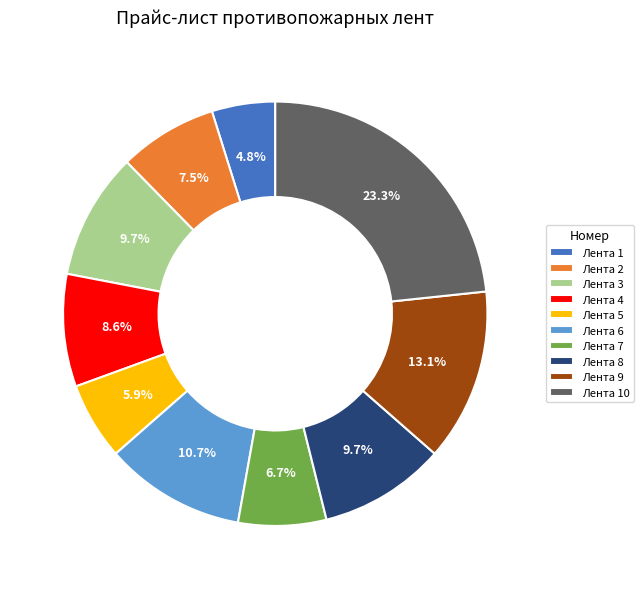

What is the total percentage of Лента 6 and Лента 5?

16.6%